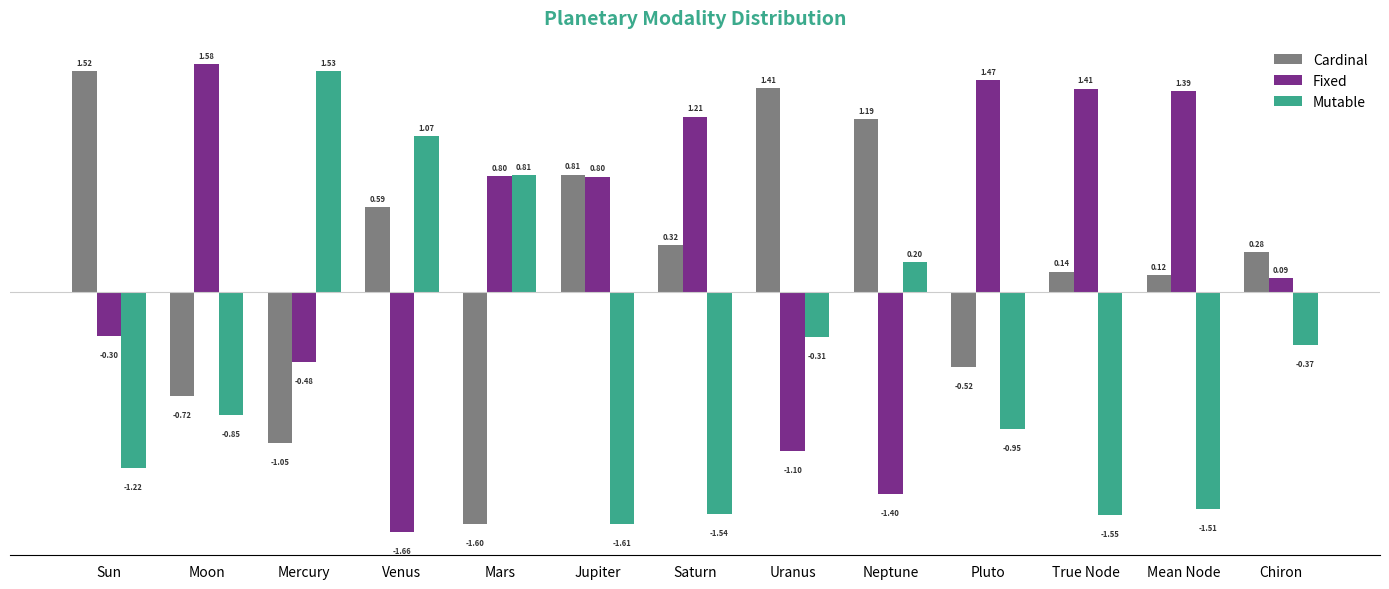

What is the sum of the Cardinal values at Sun and Jupiter?

2.3